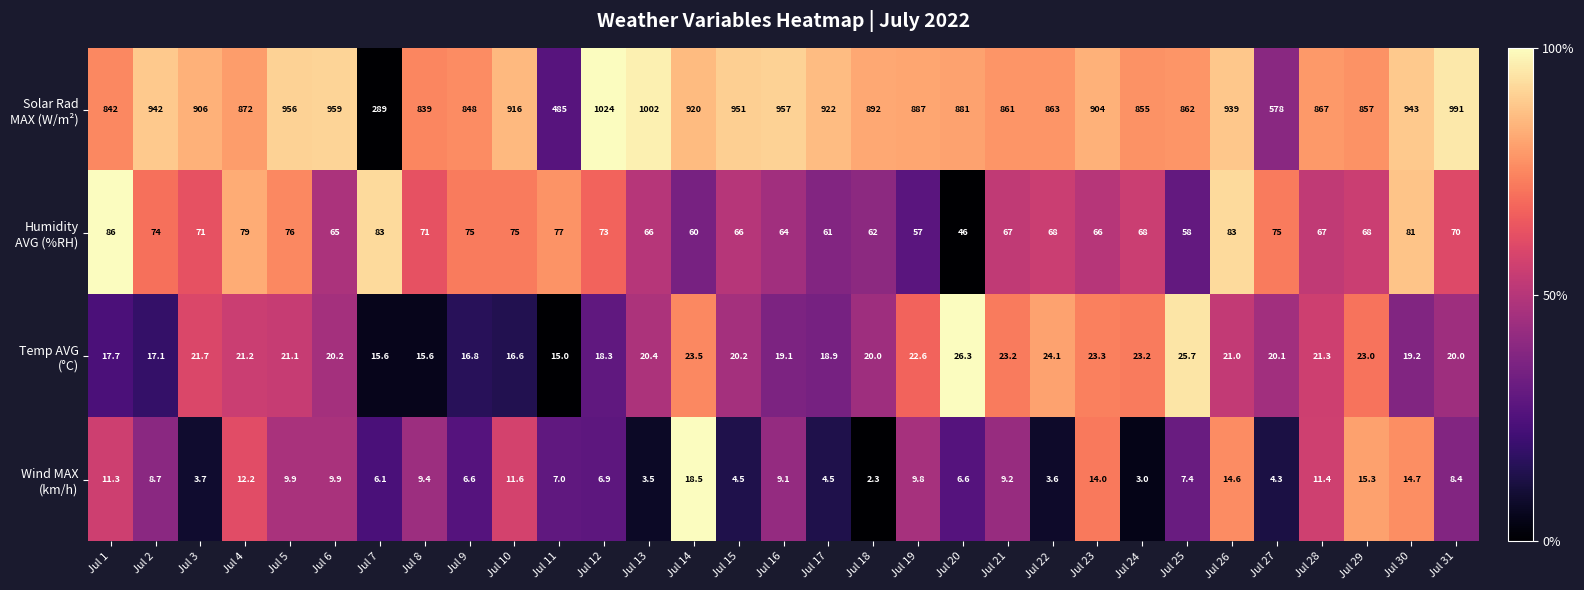

What is the spread (max minus min) of values at Jul 26?

924.4